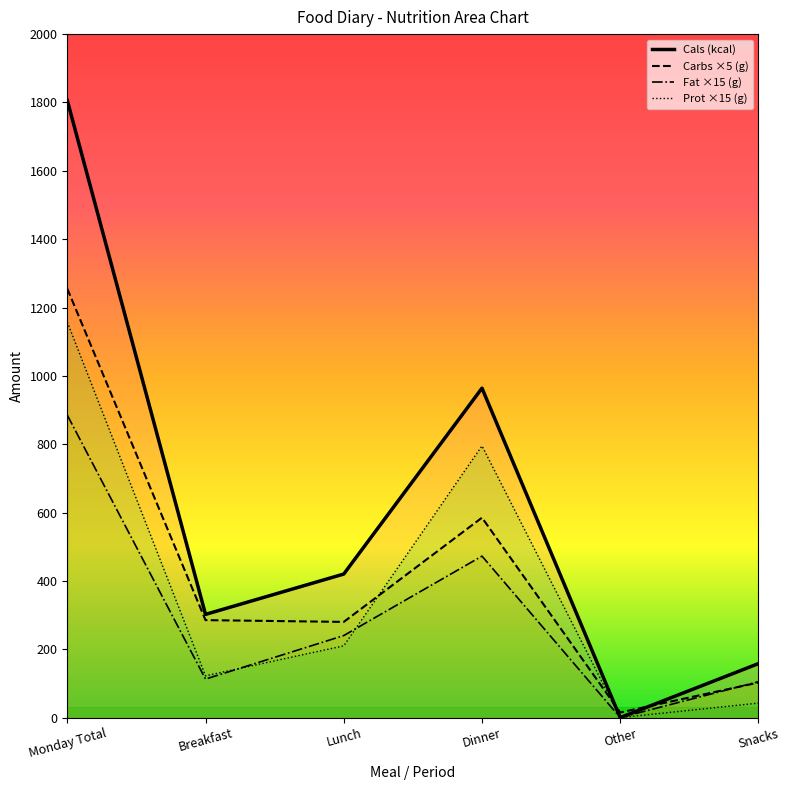

What is the value of the Fat (g) point at the 6th from the left?

105.0